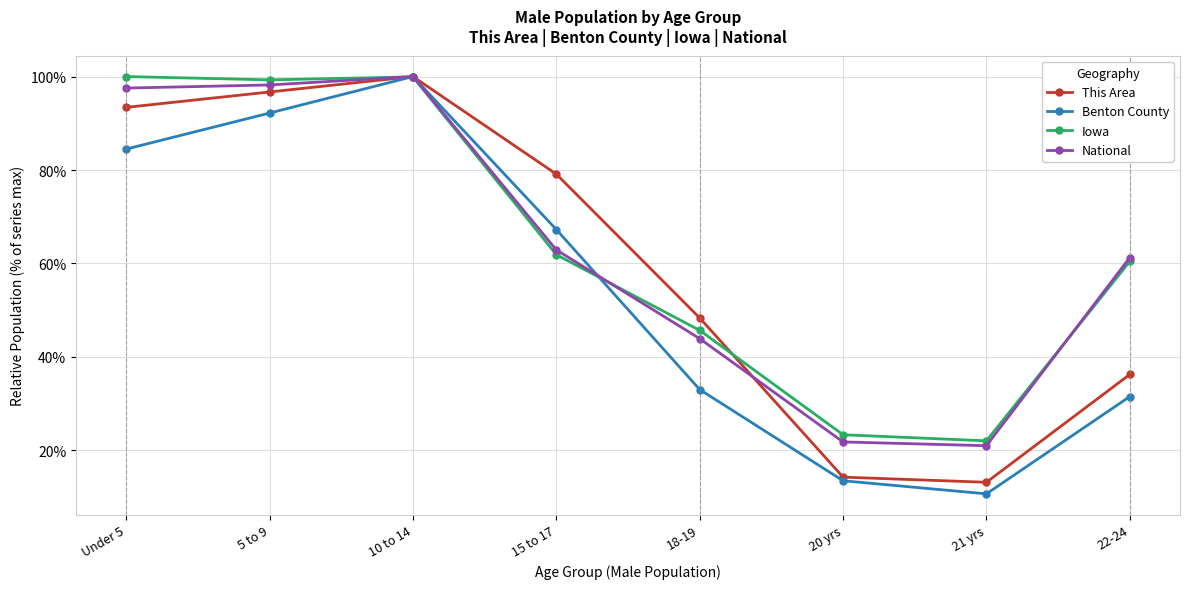

Is this an area chart (filled region under the line)?

No